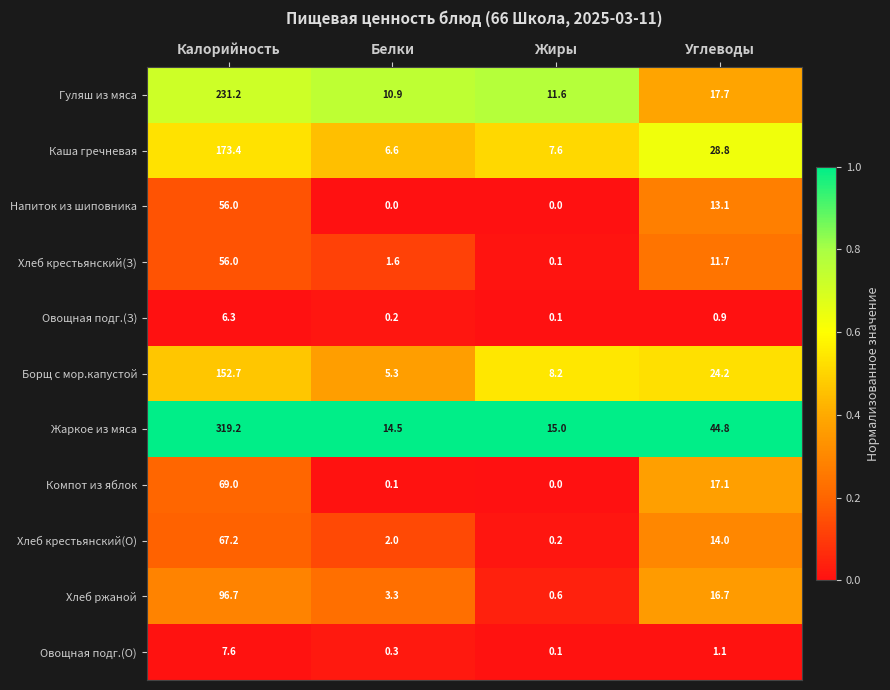

Which series has the largest total across all categories?

Жаркое из мяса